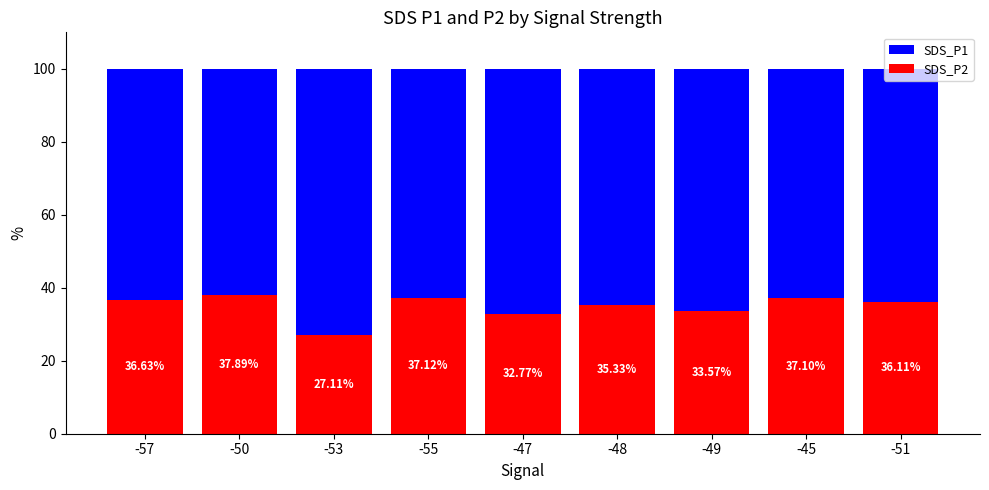

The value of SDS_P2 at -50 is 12.2. True or false?

False